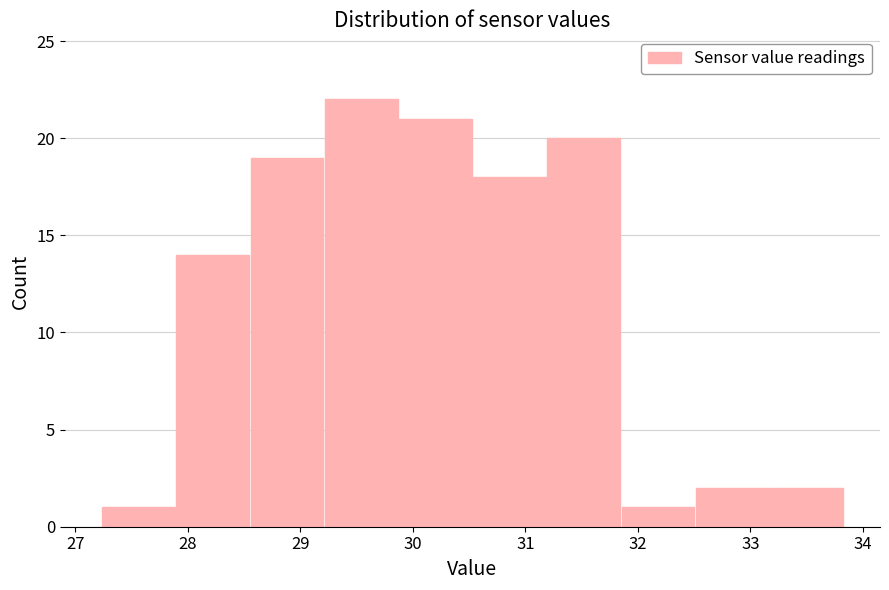

Reading left to right, list every bar in this chart as the range it spans on the x-axis followed by its height. Neither the bar edges nor the heights are printed on the chart, so give them approximately, as read against the axes.

27.23 to 27.89: 1
27.89 to 28.55: 14
28.55 to 29.21: 19
29.21 to 29.87: 22
29.87 to 30.53: 21
30.53 to 31.19: 18
31.19 to 31.85: 20
31.85 to 32.51: 1
32.51 to 33.17: 2
33.17 to 33.83: 2